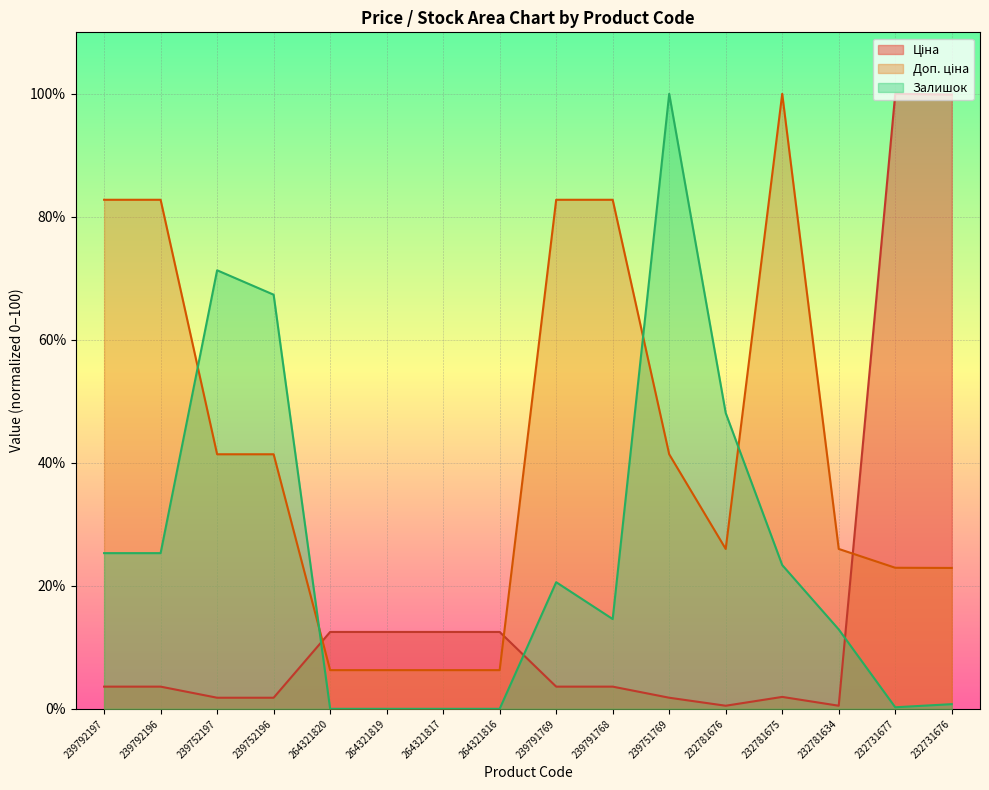

The value of Залишок at 239792197 is 25.3. True or false?

True